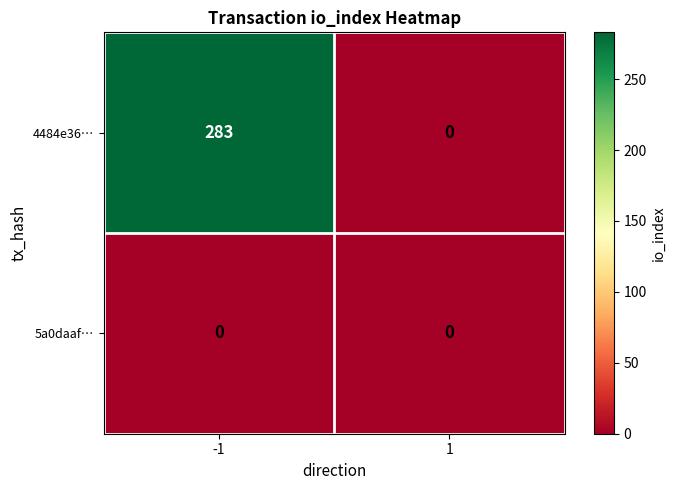

List the series in order of their peak value, highest first.

4484e36…, 5a0daaf…